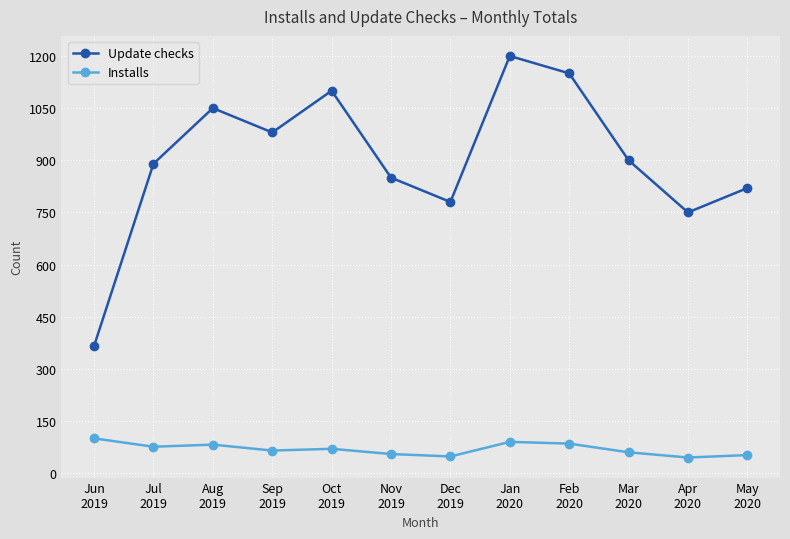

What are all the series names shown in the legend?

Update checks, Installs